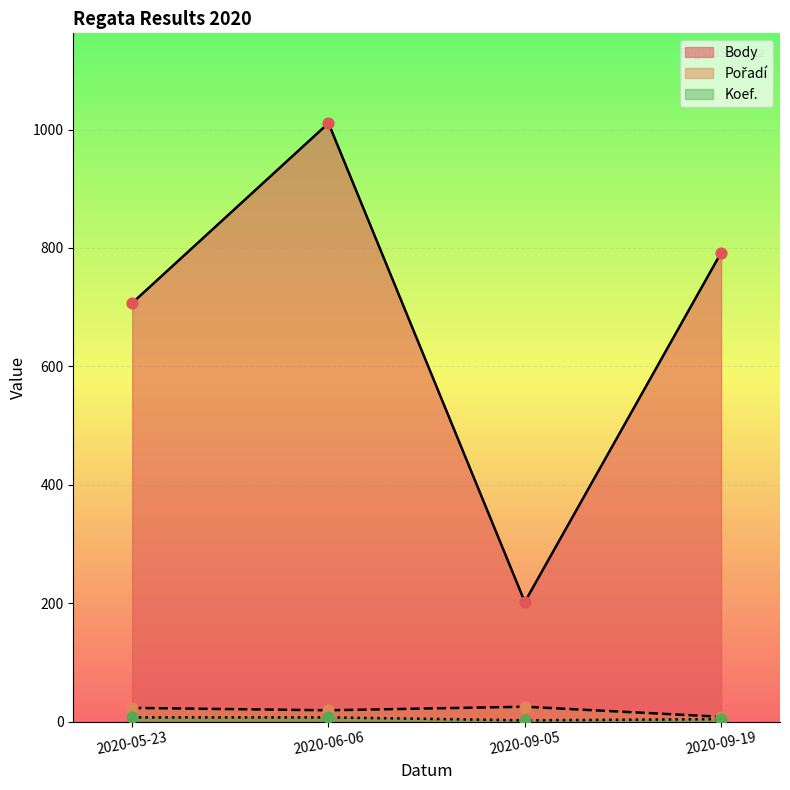

Which series has the widest spread of Y values?

Body